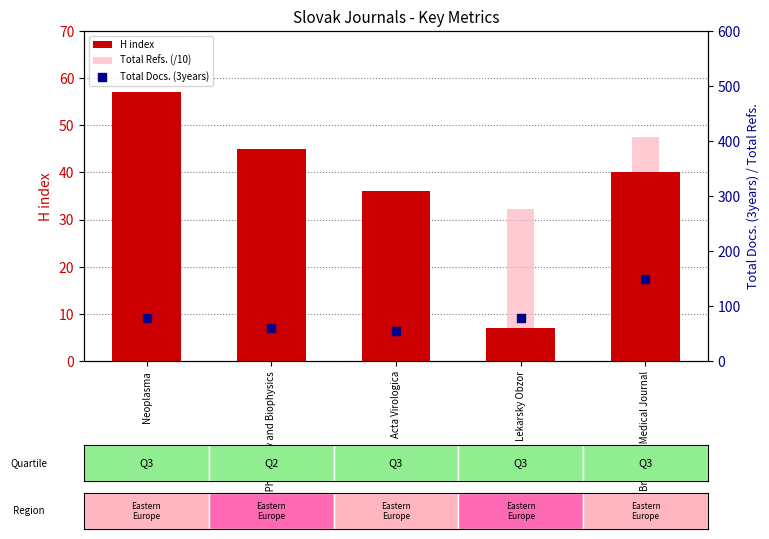

At which category is the sum across all series the highest?

Bratislava Medical Journal